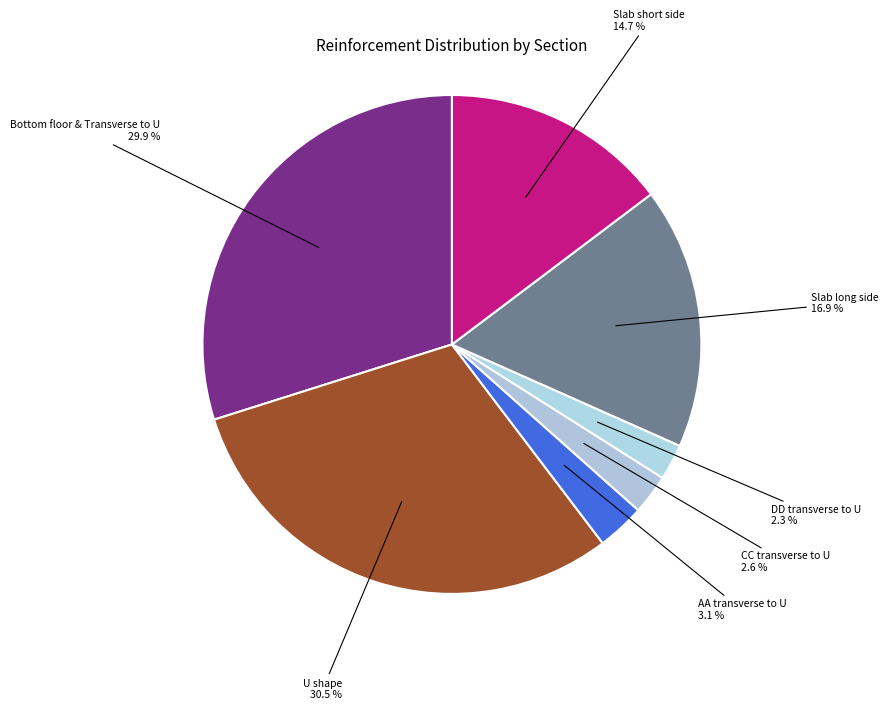

Does Slab long side represent more than half of the total?

No